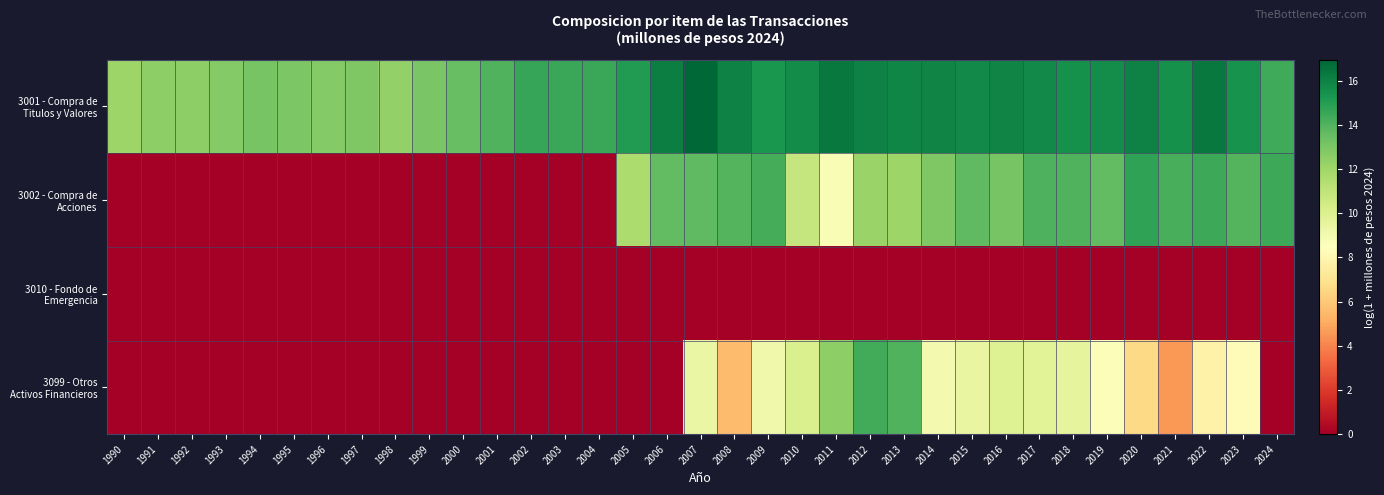

At which category is the sum across all series the highest?

2012